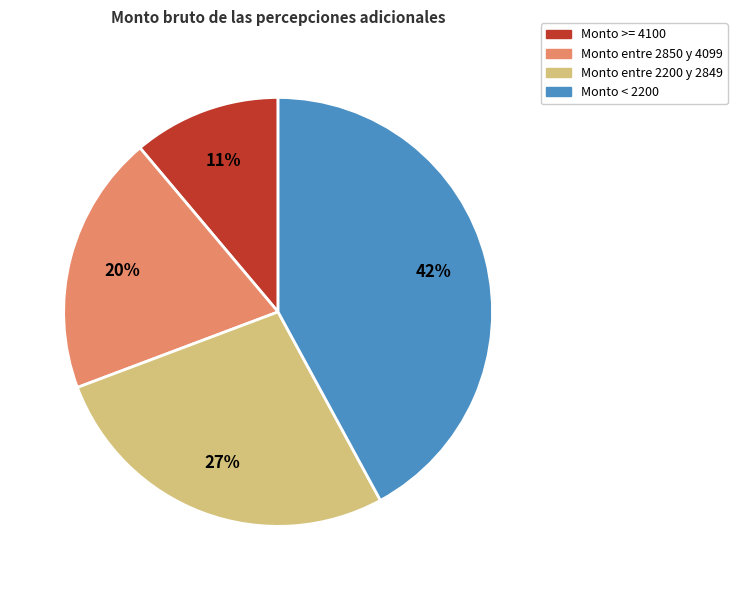

To the nearest percent, what is the difference between the largest and smallest slice percentages?

31%